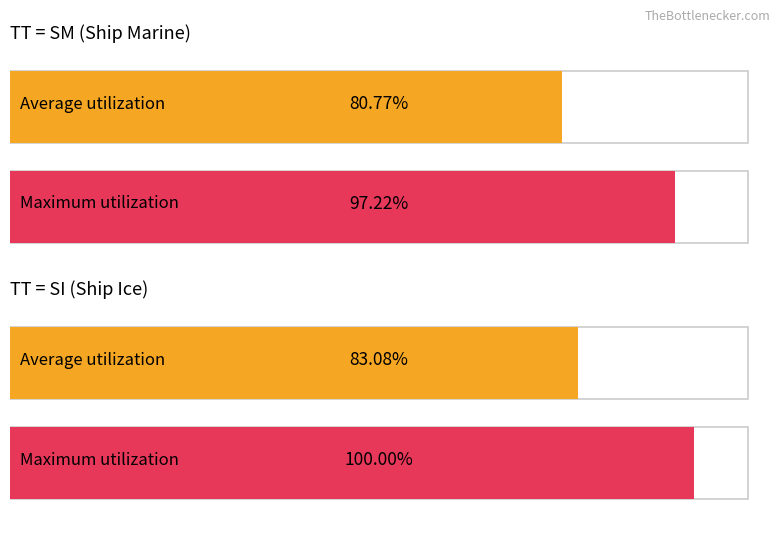

How many bars are there in each group?

2